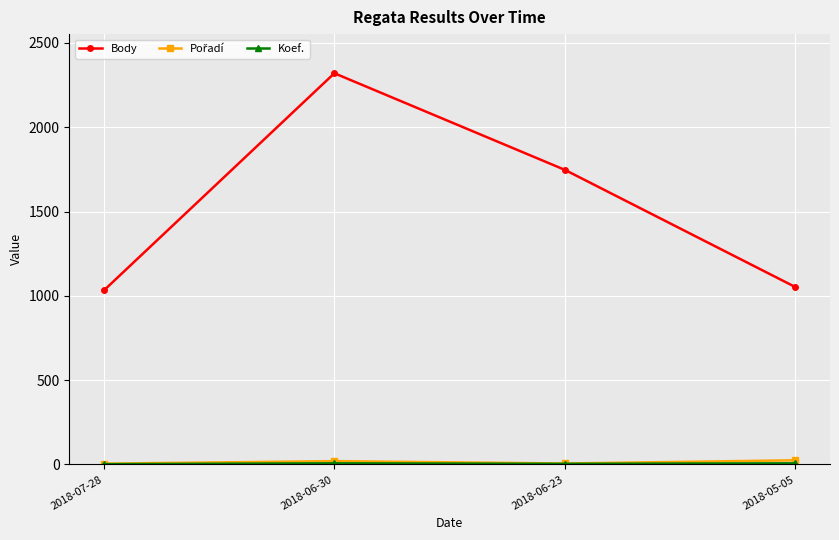

At which category is the sum across all series the highest?

2018-06-30